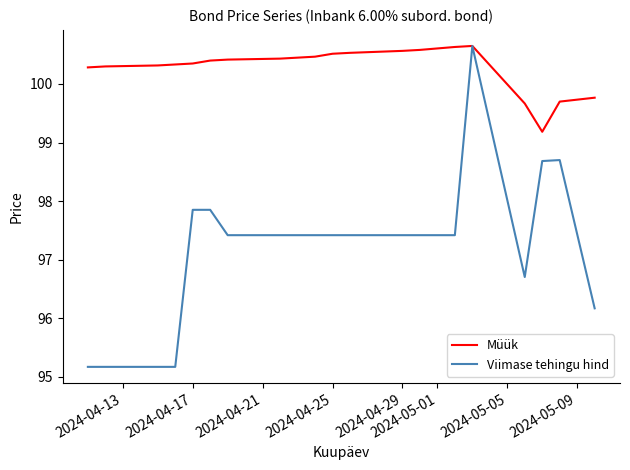

Which series has the largest total across all categories?

Müük